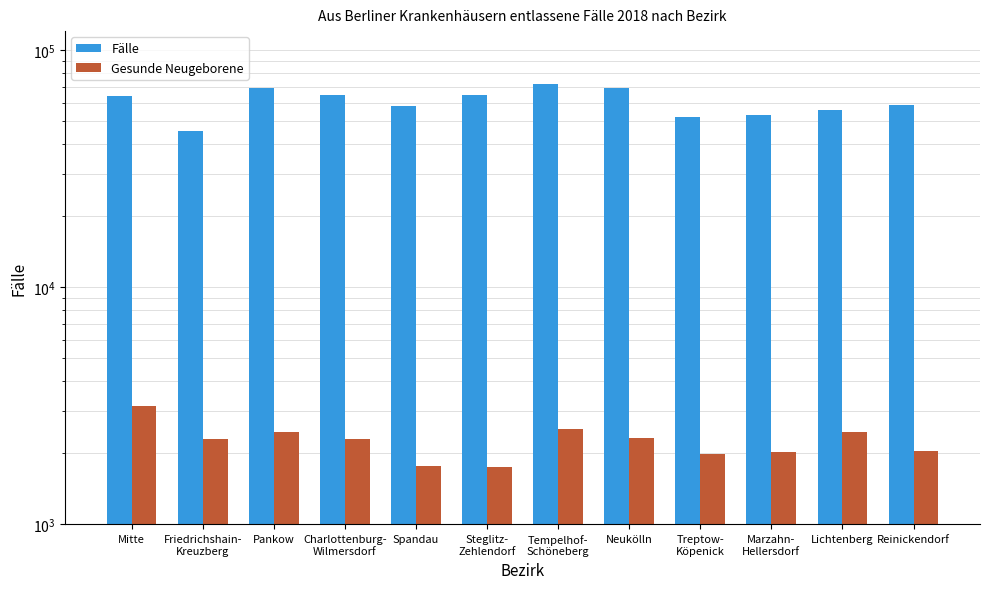

The Gesunde Neugeborene series shows 2288 at Friedrichshain-
Kreuzberg. True or false?

True